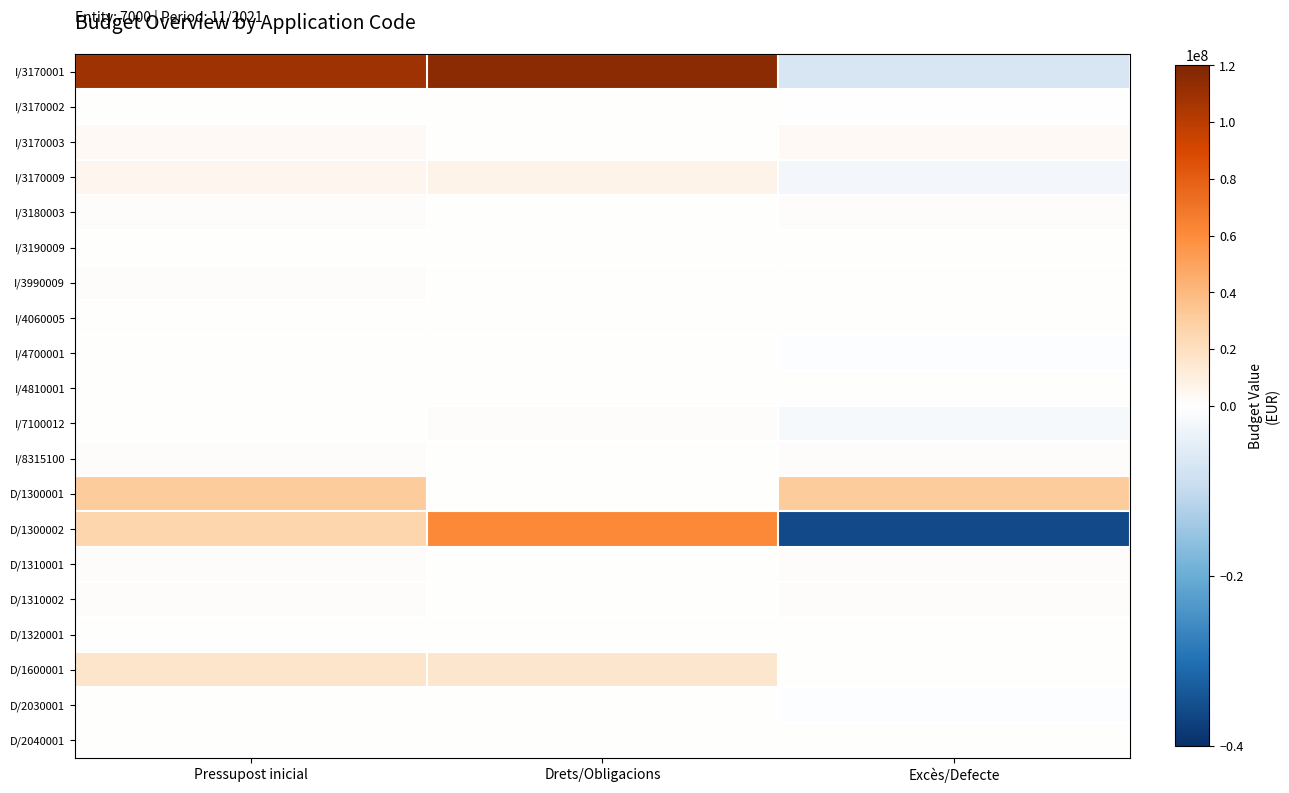

What is the total value across all series at Excès/Defecte?

-5032455.0